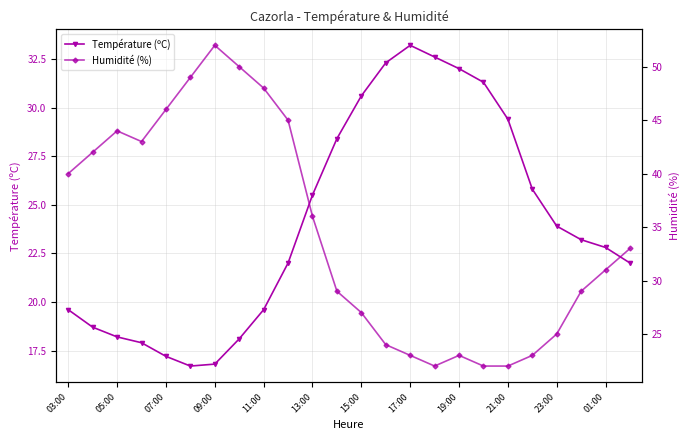

How many lines are shown in the chart?

2